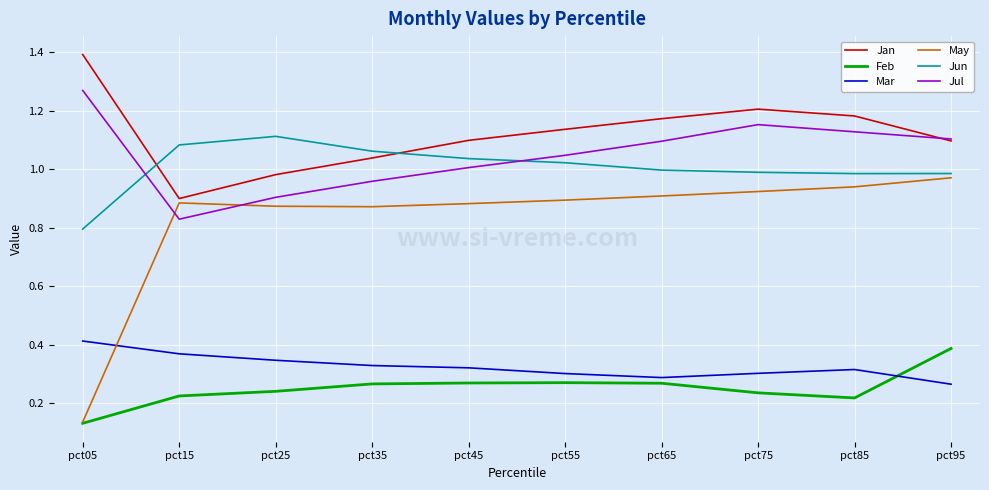

What are all the series names shown in the legend?

Jan, Feb, Mar, May, Jun, Jul